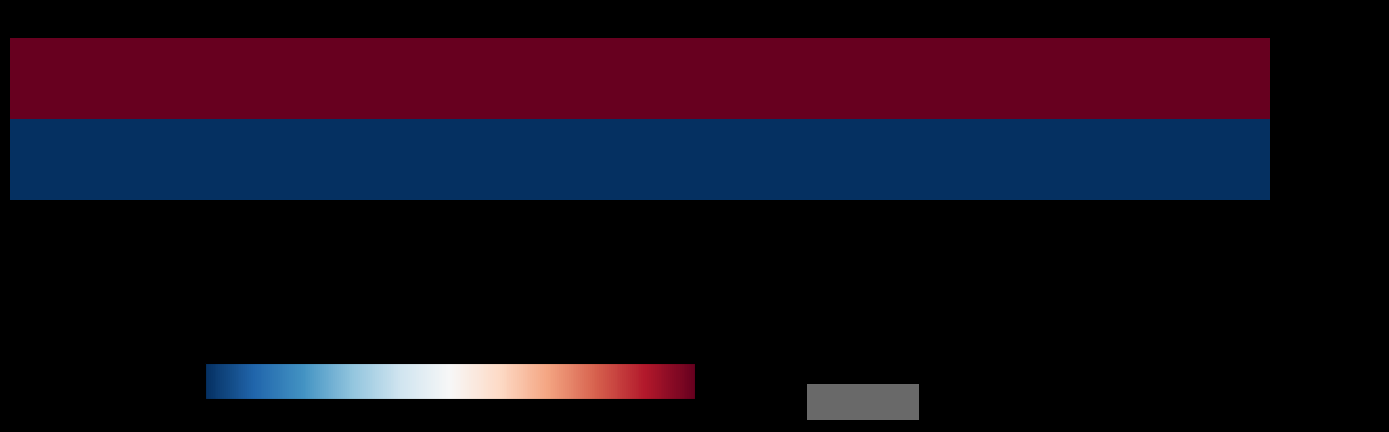

Rank the series by their maximum value, from lowest to highest.

New Zealand, Australia